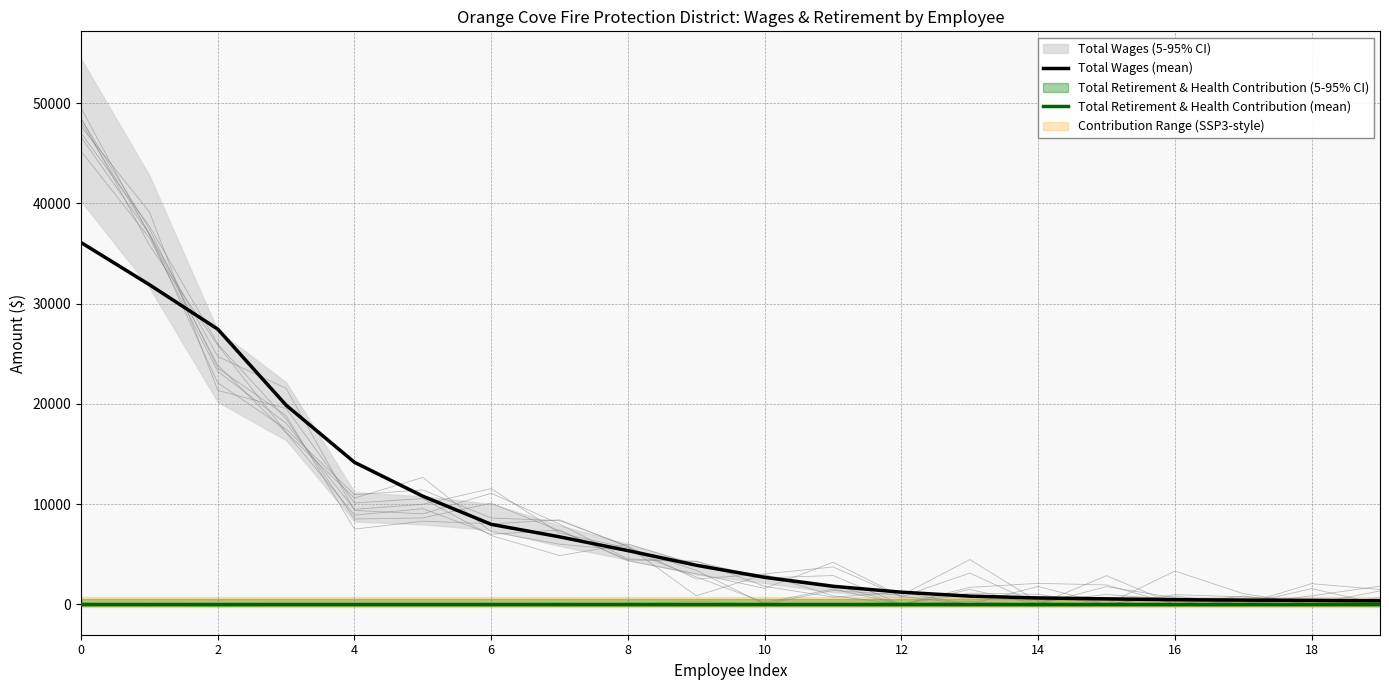

True or false: Total Retirement & Health Contribution (mean) and Total Wages (mean) cross at least once.

False